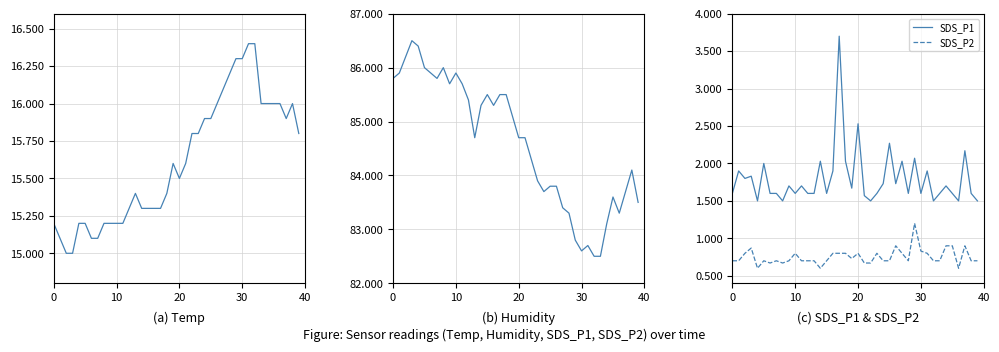

Which series has the largest total across all categories?

Humidity